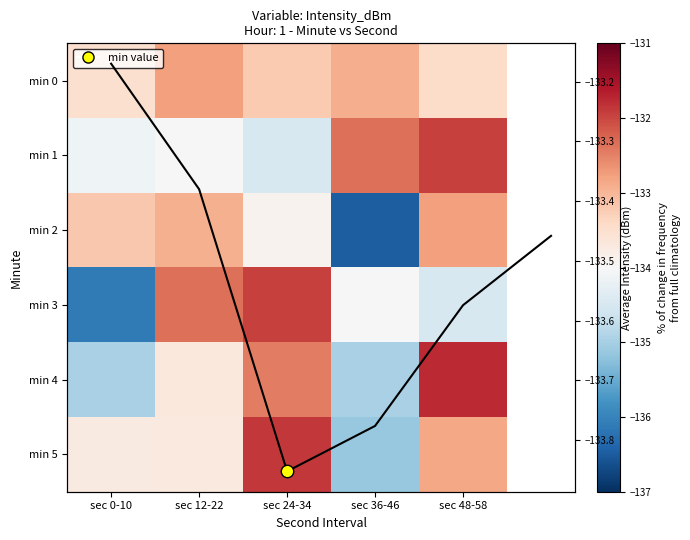

What is the difference between the maximum and minimum values in the 0 series?

0.8